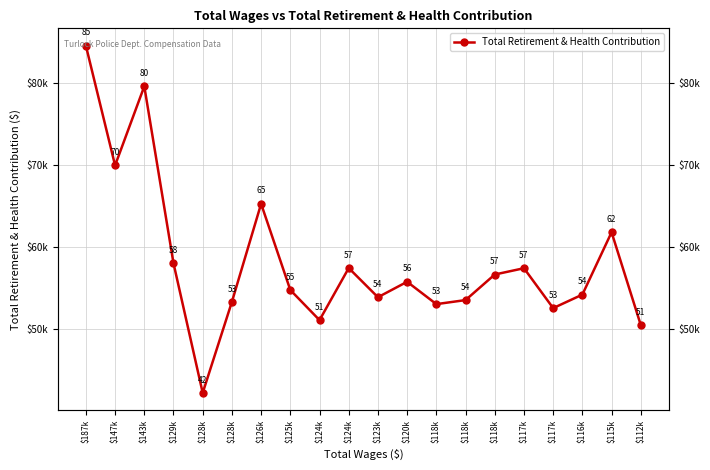

True or false: the data shows 90882 at $116k.

False